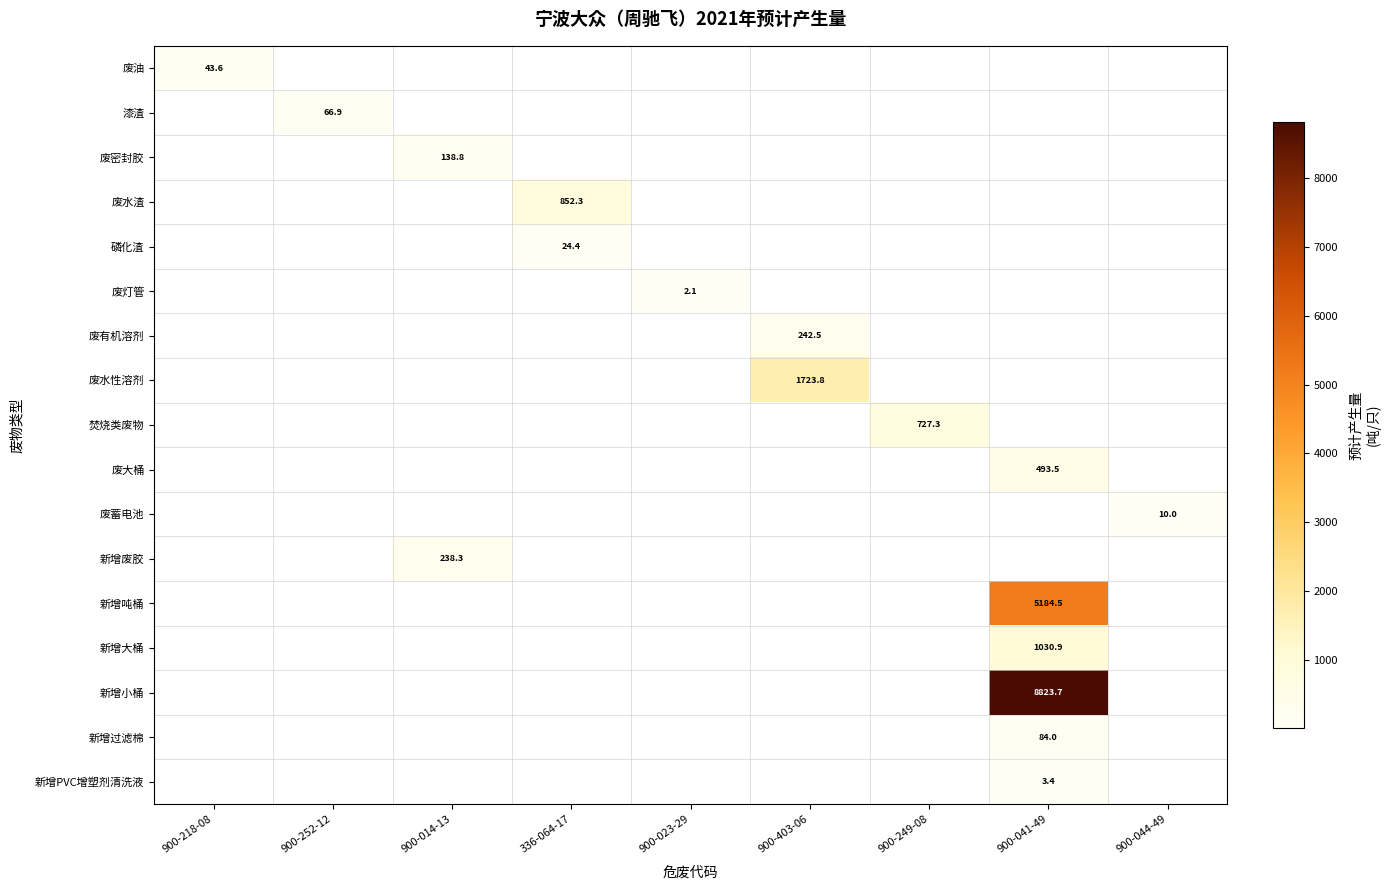

Which has a higher value, 900-218-08 or 900-041-49?

900-218-08